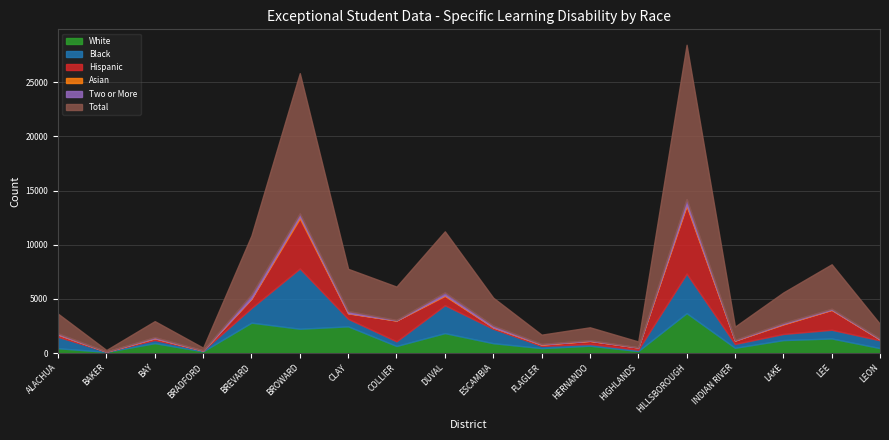

What is the label of the 3rd point from the left?

BAY